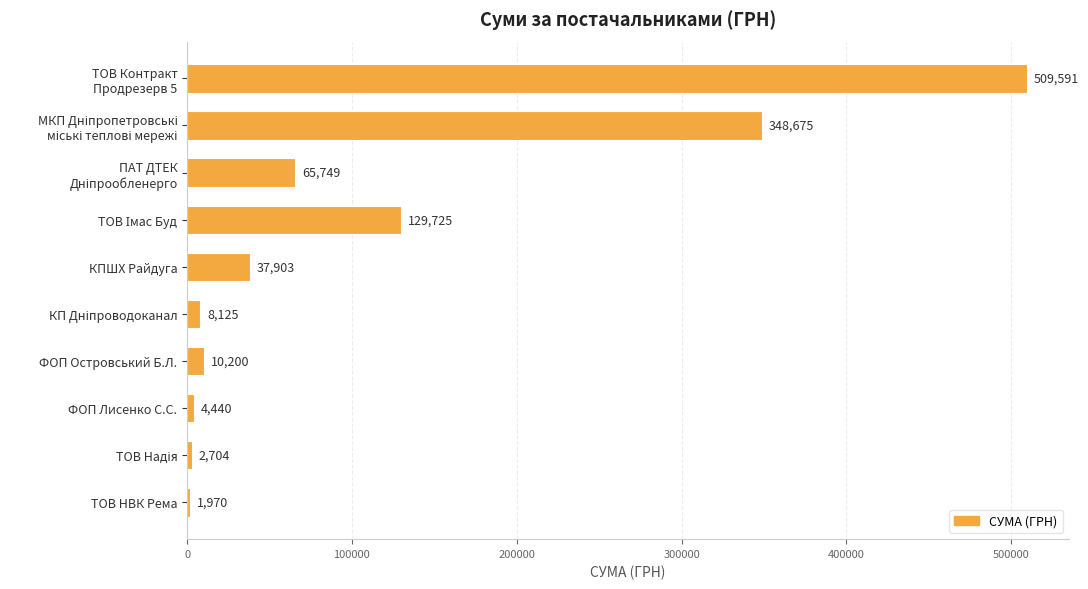

The chart shows a value of 37902.5 at КПШХ Райдуга. True or false?

True